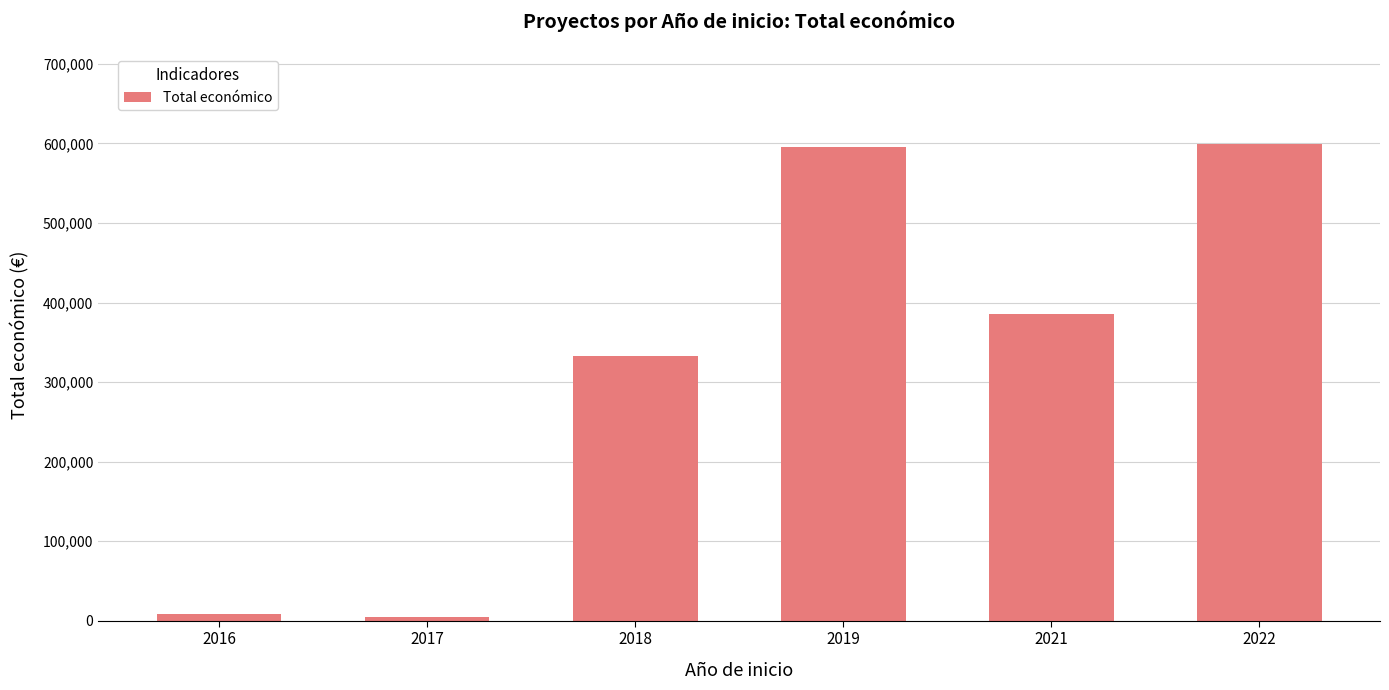

What is the change in value from 2019 to 2021?

-209584